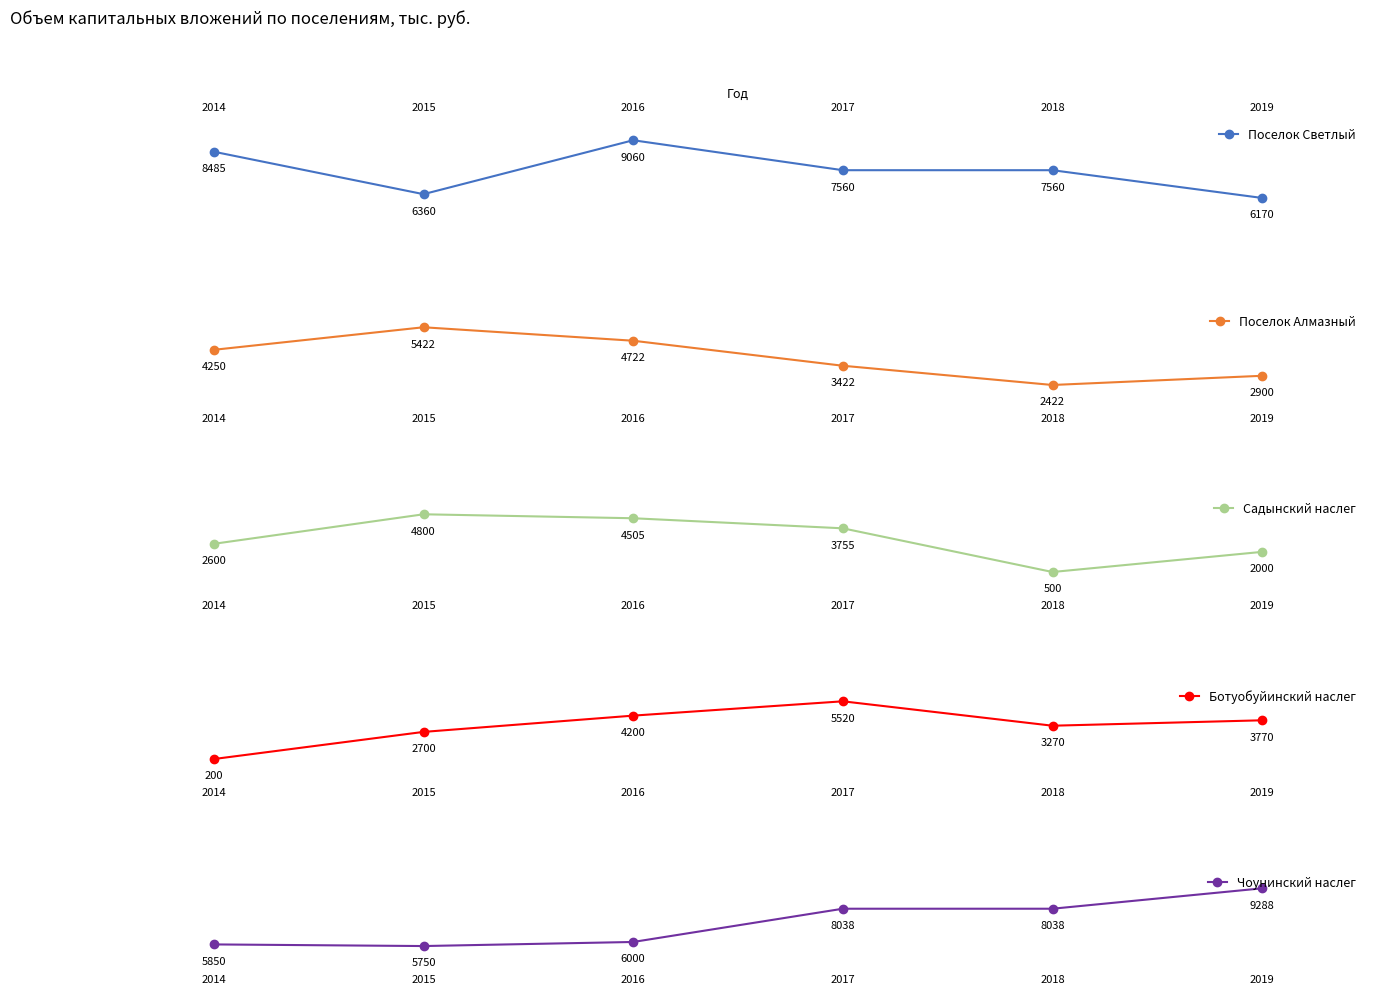

What is the maximum value shown in the chart?

9288